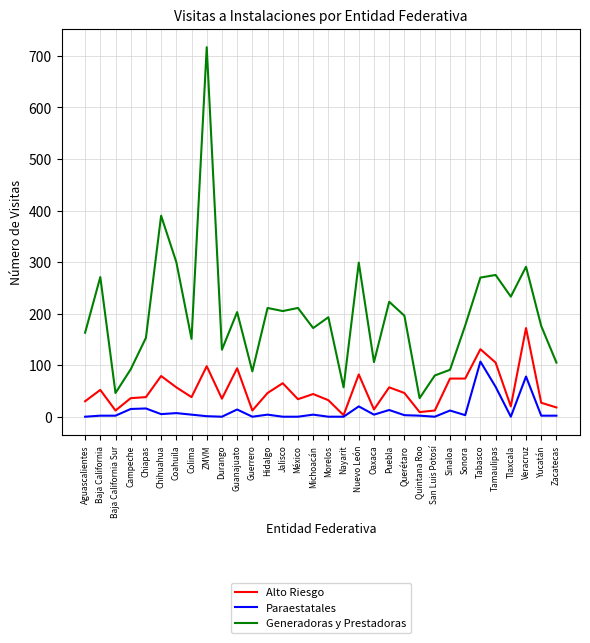

What position from the left is Tabasco?

27